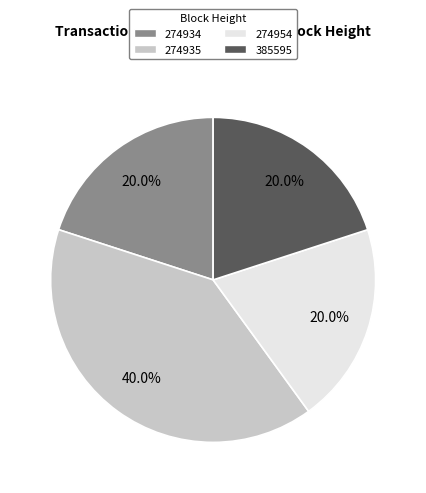

Which slice is the largest?

274935